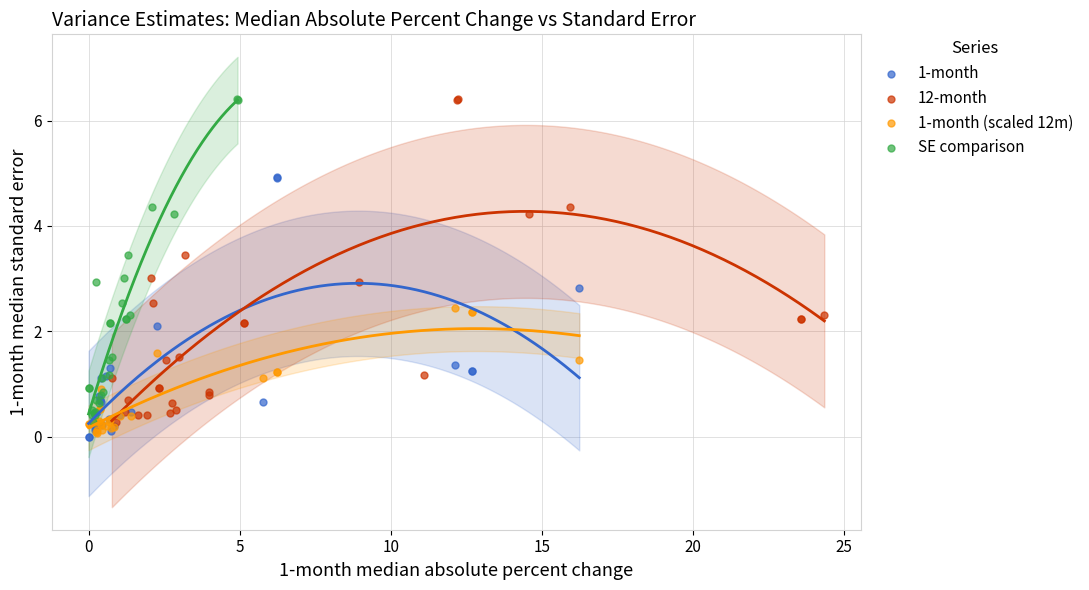

What are all the series names shown in the legend?

1-month, 12-month, 1-month (scaled 12m), SE comparison